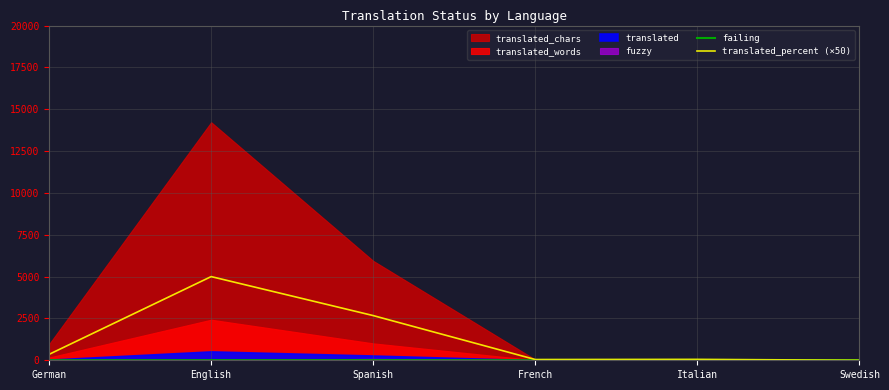

The translated_percent (×50) series shows 0.0 at Swedish. True or false?

True